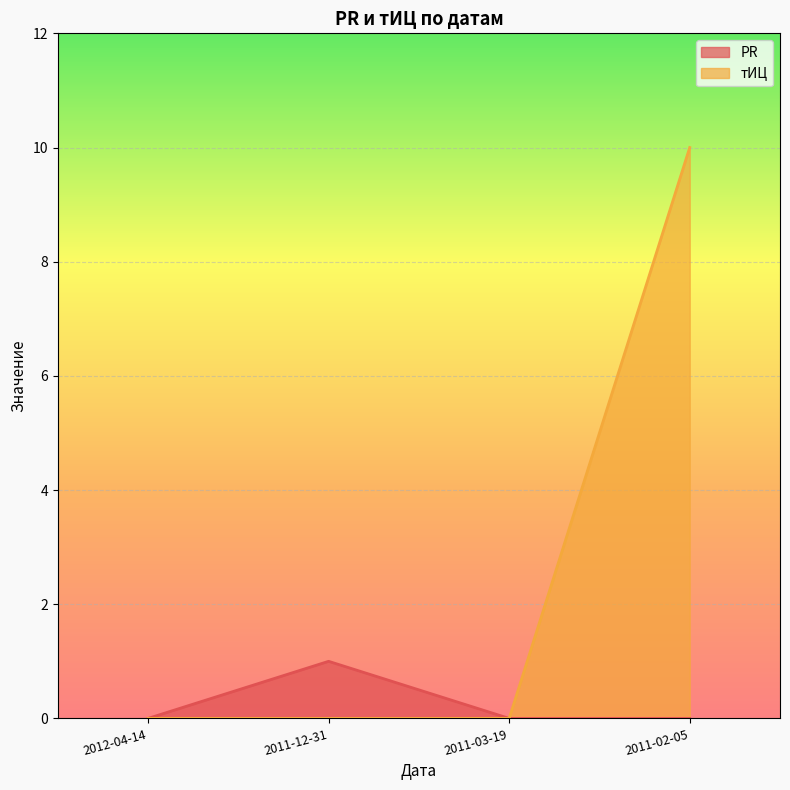

List the series in order of their overall mean, highest first.

тИЦ, PR